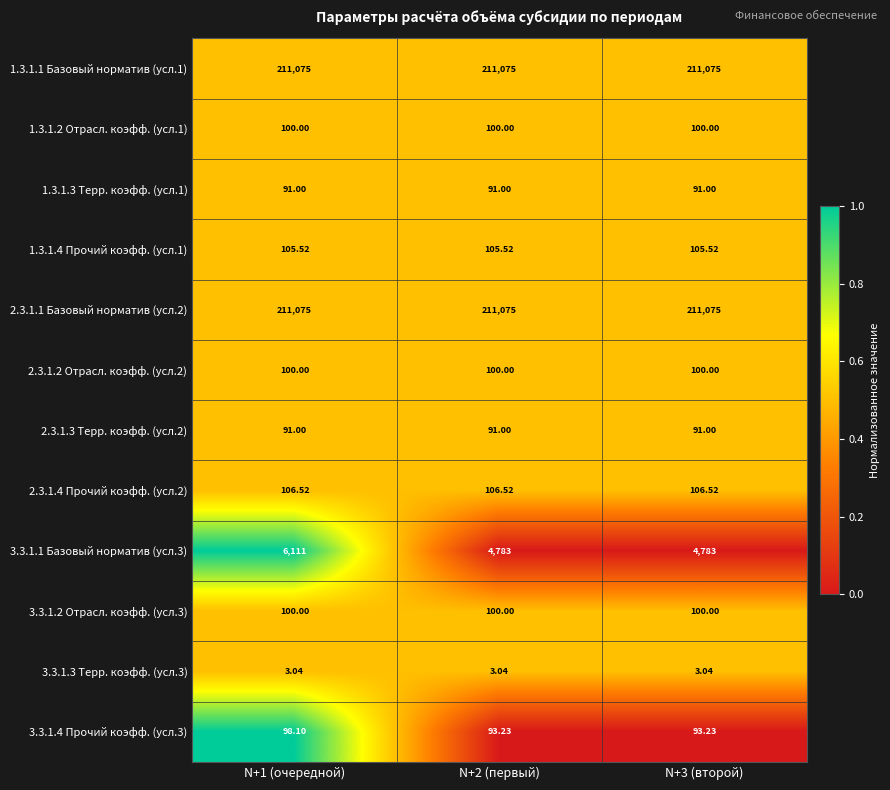

How many distinct data groups are displayed?

12